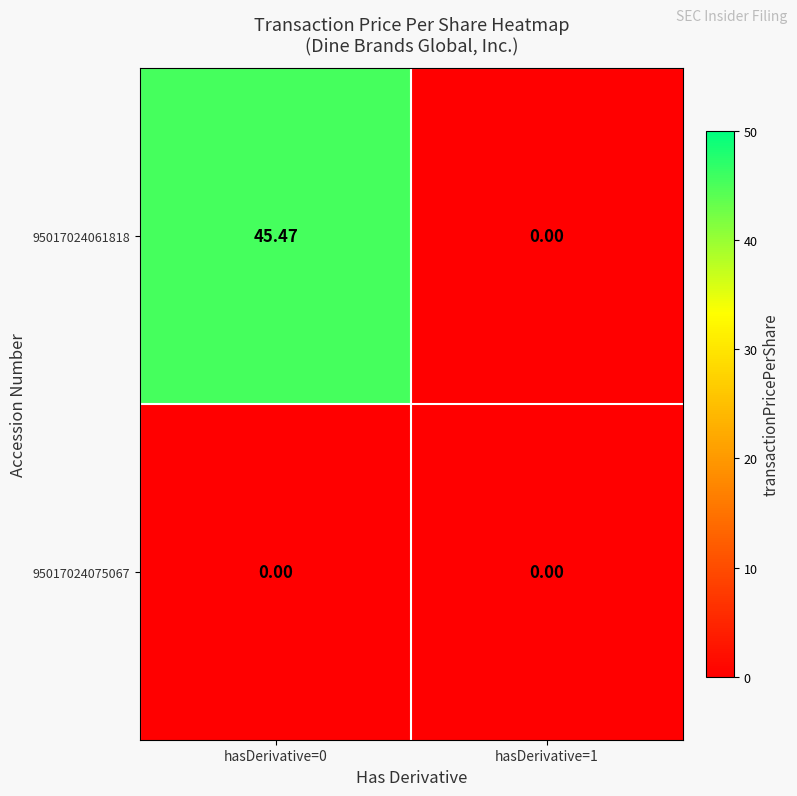

Is the value of 95017024075067 at hasDerivative=0 greater than the value of 95017024061818 at hasDerivative=0?

No